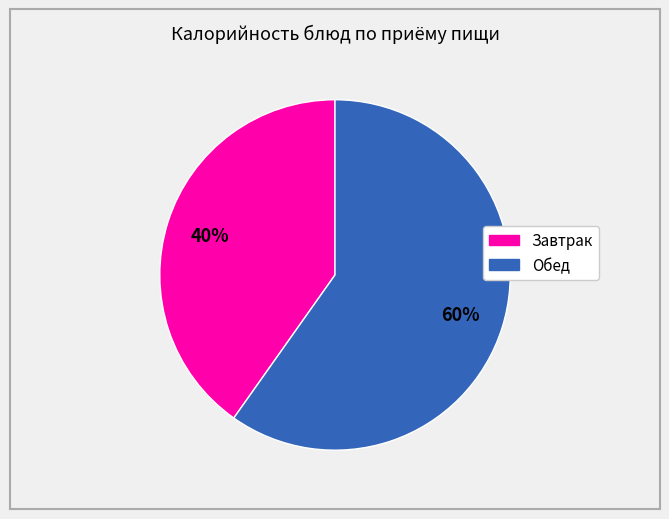

Is there a majority slice in this chart?

Yes